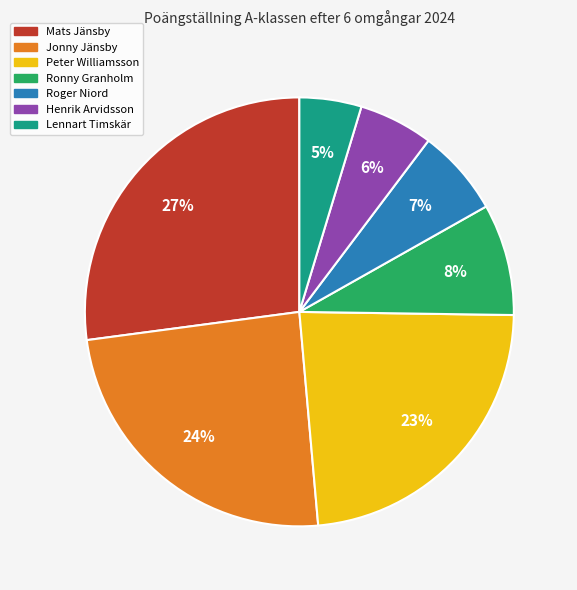

To the nearest percent, what portion does Lennart Timskär represent?

5%